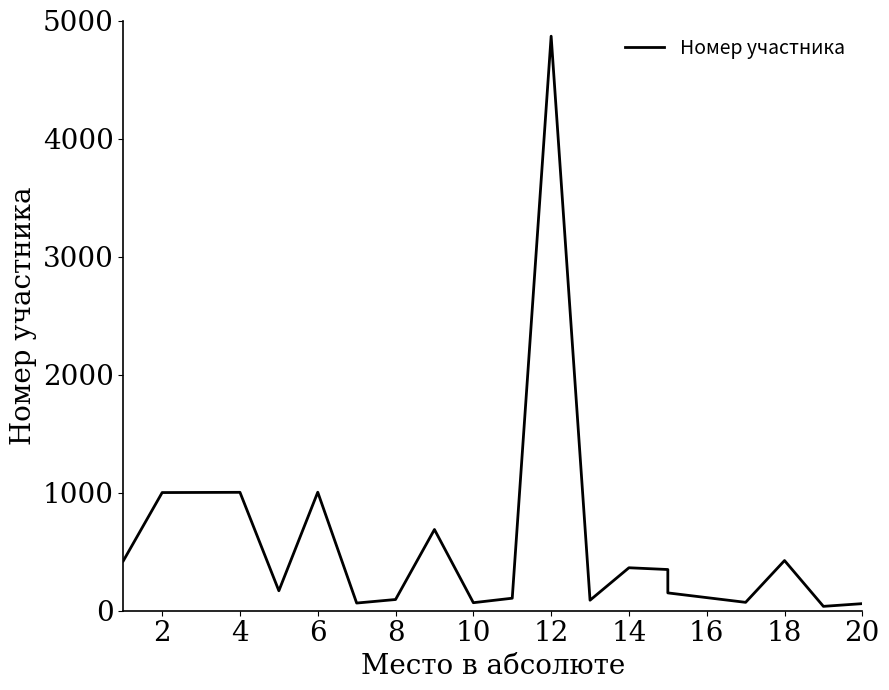

How many points are higher than both their immediate neighbors (excluding endpoints)?

6